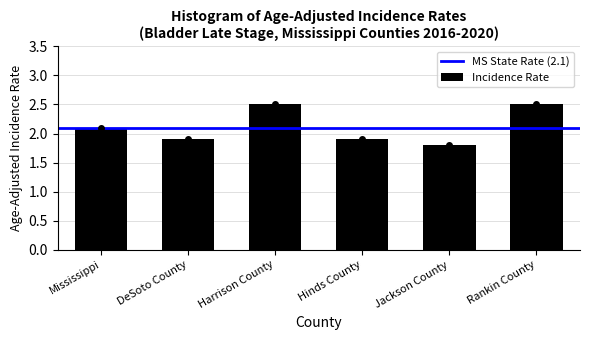

Reading left to right, what are all the values shown in this chart?

2.1	1.9	2.5	1.9	1.8	2.5